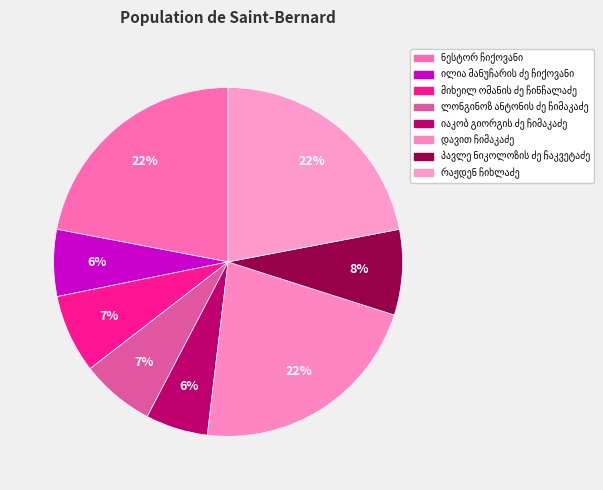

To the nearest percent, what is the average slice percentage?

12%